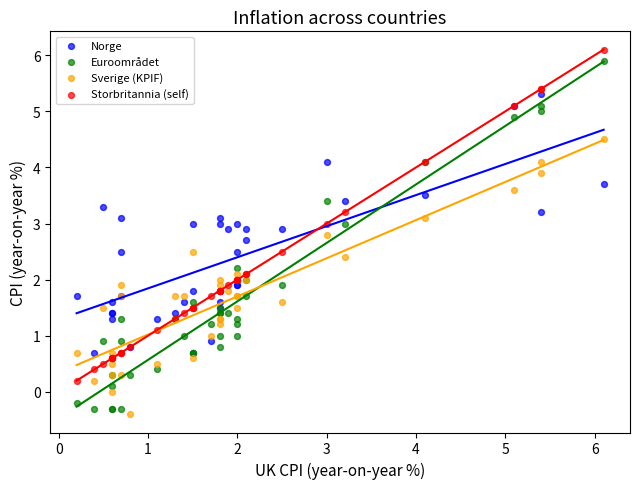

Which series has the widest spread of Y values?

Euroområdet